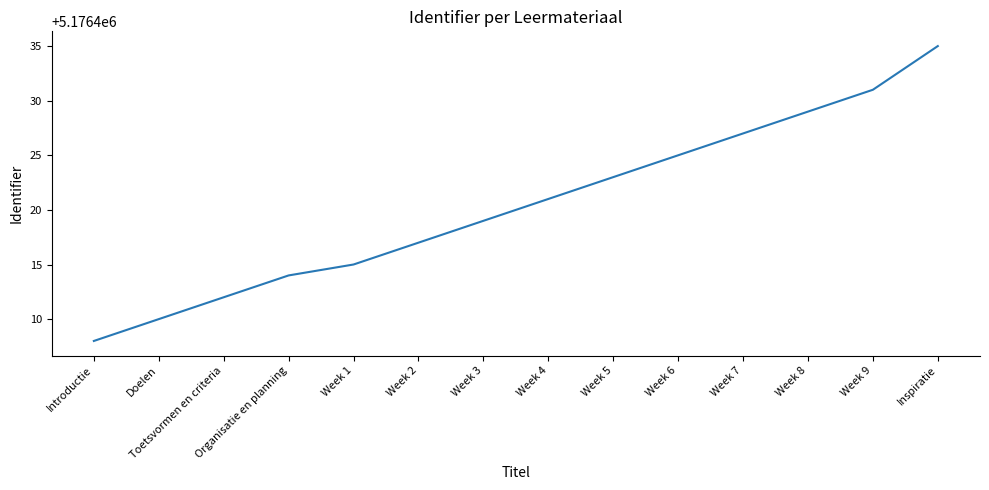

True or false: there are more than 2 points higher than both neighbors.

False